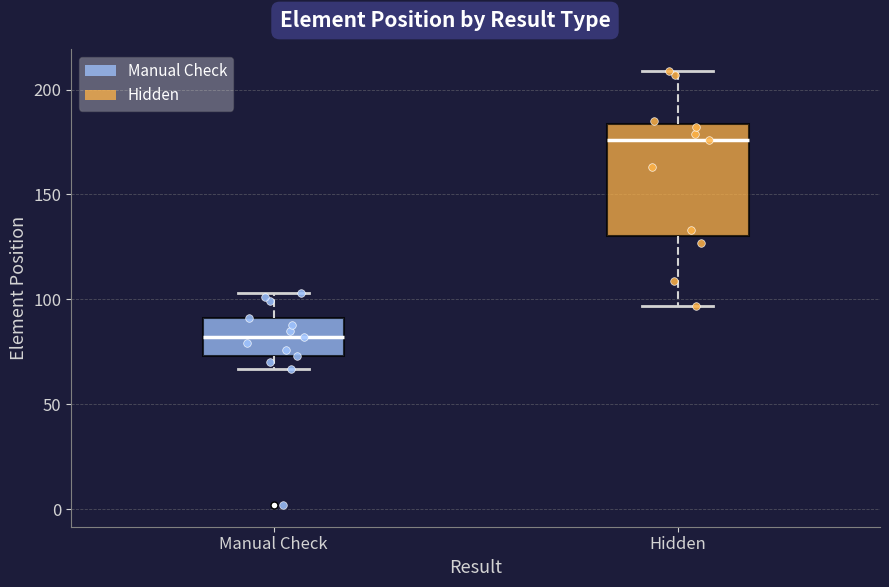

Reading left to right, transcribe this box plot: for each box, give where its median line is, the range the box spans, and where its two whiskers end, as read against the y-axis. The values are not printed on the chart, so give them approximately, as read against the axis.

Manual Check: median 80, box 75 to 90, whiskers 65 to 105
Hidden: median 175, box 130 to 185, whiskers 95 to 210